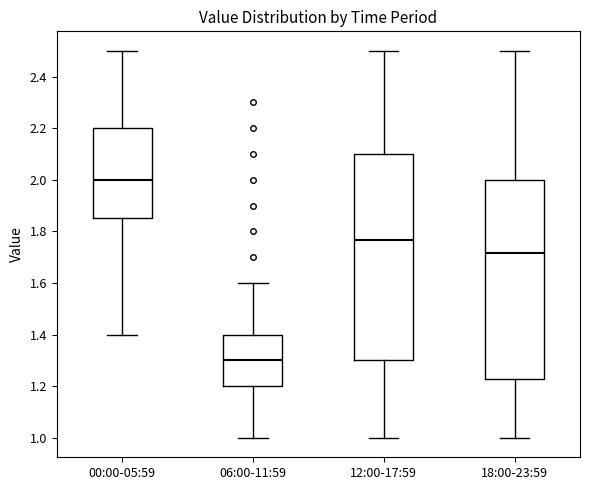

Comparing the boxes themselves (not the whiskers), which one is the tallest?

12:00-17:59